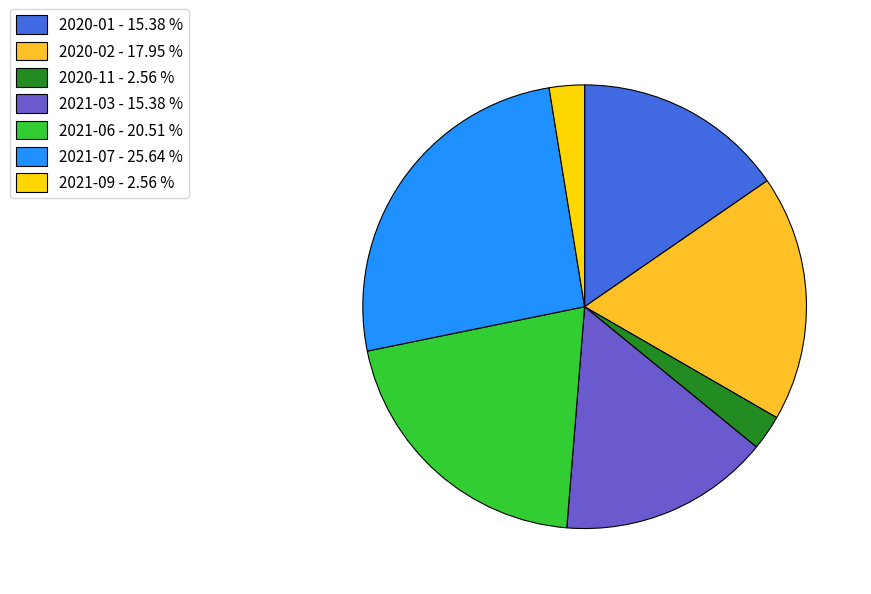

Combined, do 2021-09 - 2.56 % and 2020-02 - 17.95 % account for over 50%?

No